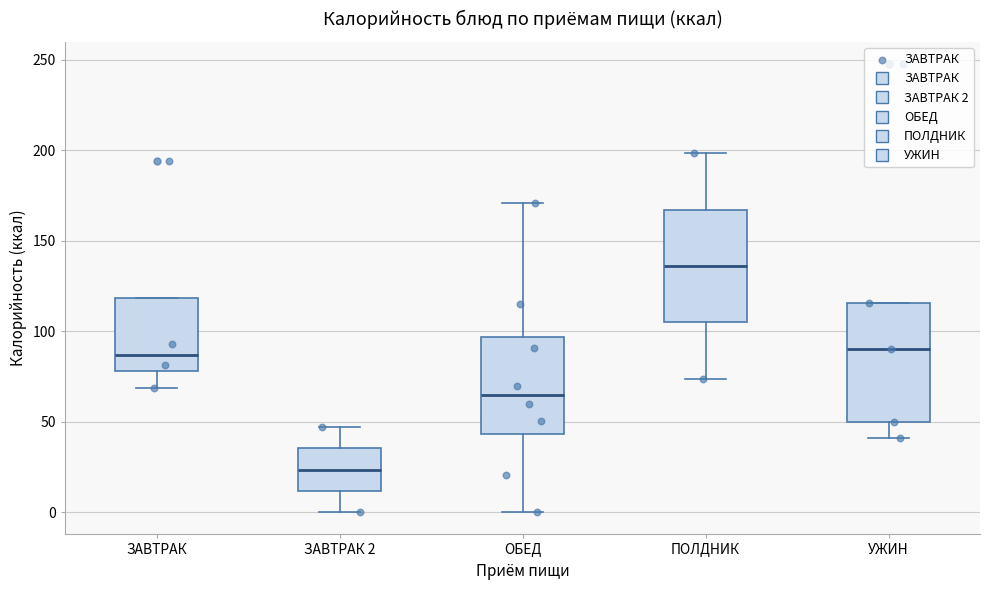

Where is the upper edge of the box for ОБЕД on the y-axis? The values are not printed on the chart, so give them approximately, as read against the axis.

95